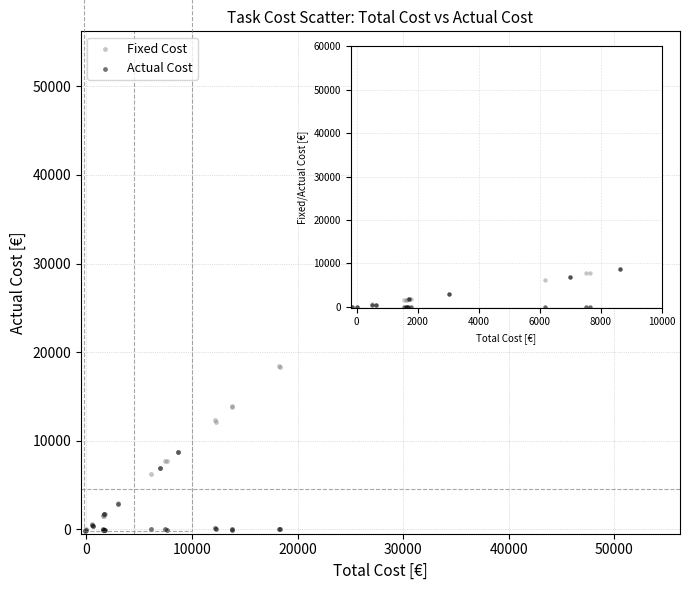

What are all the series names shown in the legend?

Fixed Cost, Actual Cost